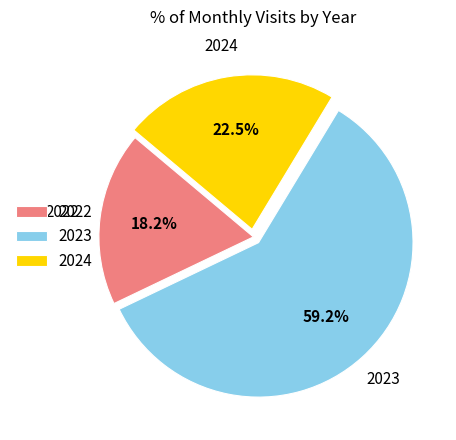

Count the number of slices in the pie.

3